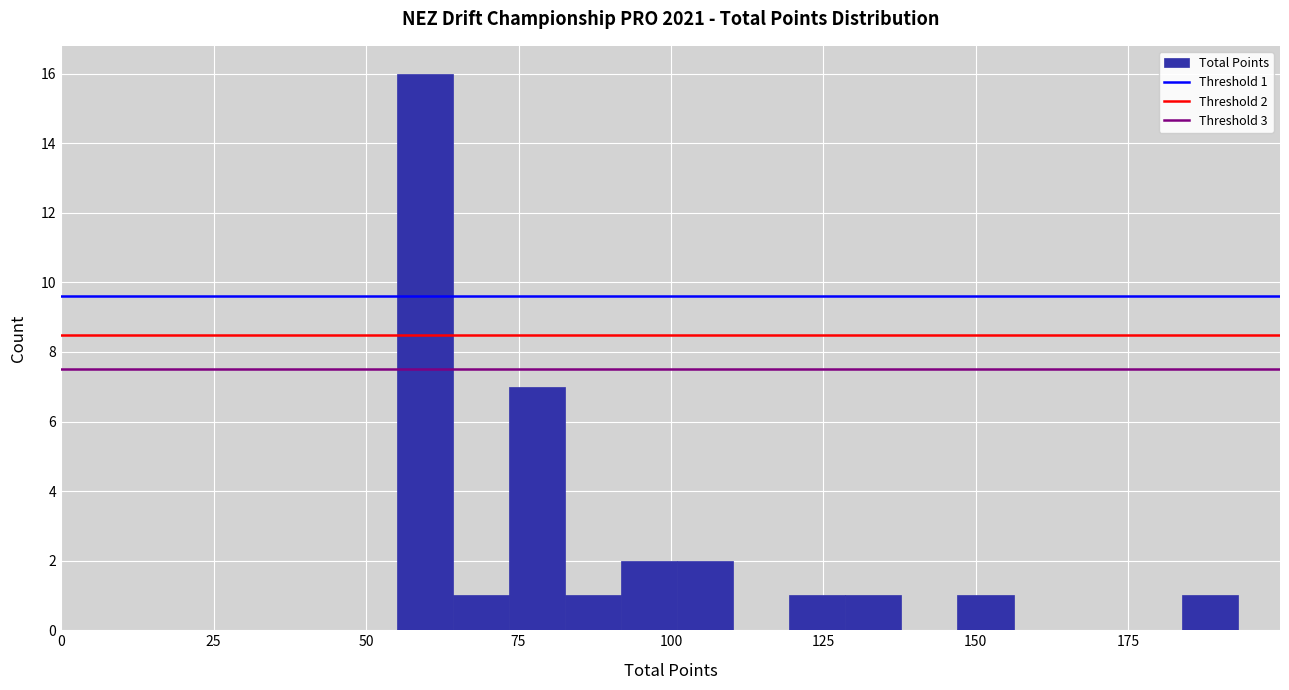

Read against the x-axis, roughly where is the centre of the tallest bar?

60